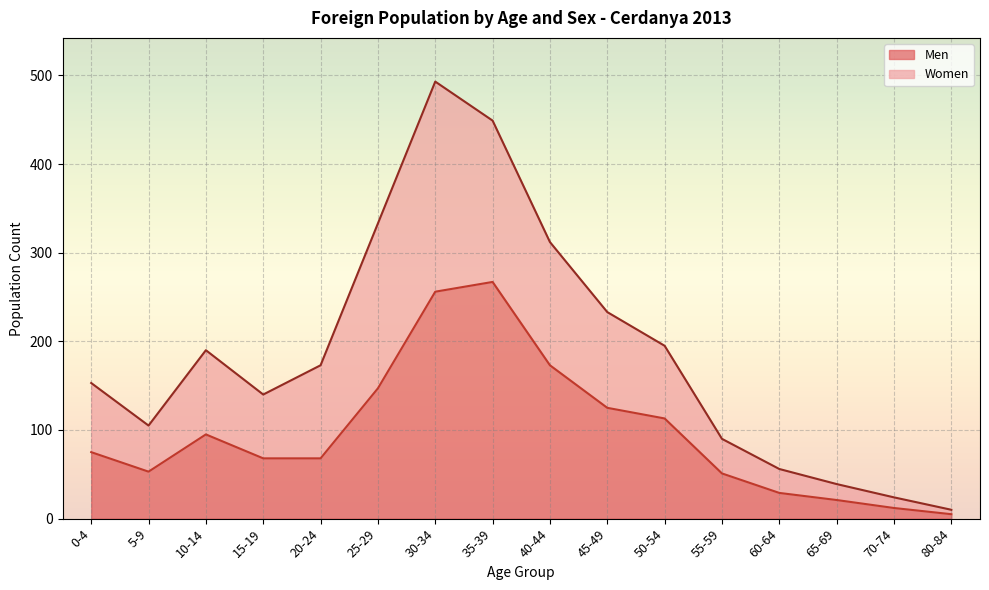

Where is the first local maximum for Men?

10-14